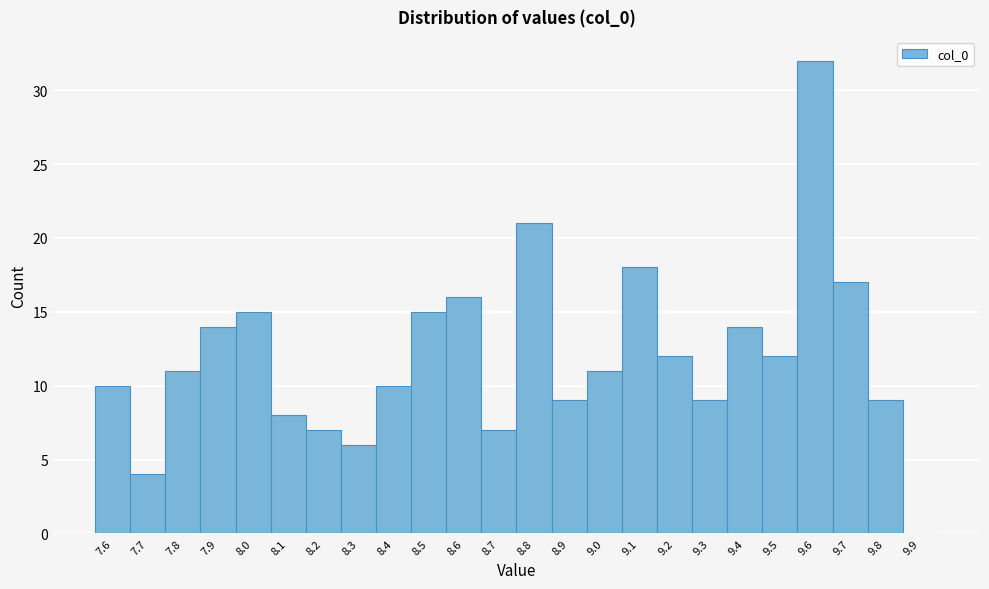

Reading left to right, extract all data points from this chart.

7.6=10	7.7=4	7.8=11	7.9=14	8.0=15	8.1=8	8.2=7	8.3=6	8.4=10	8.5=15	8.6=16	8.7=7	8.8=21	8.9=9	9.0=11	9.1=18	9.2=12	9.3=9	9.4=14	9.5=12	9.6=32	9.7=17	9.8=9	9.9=0